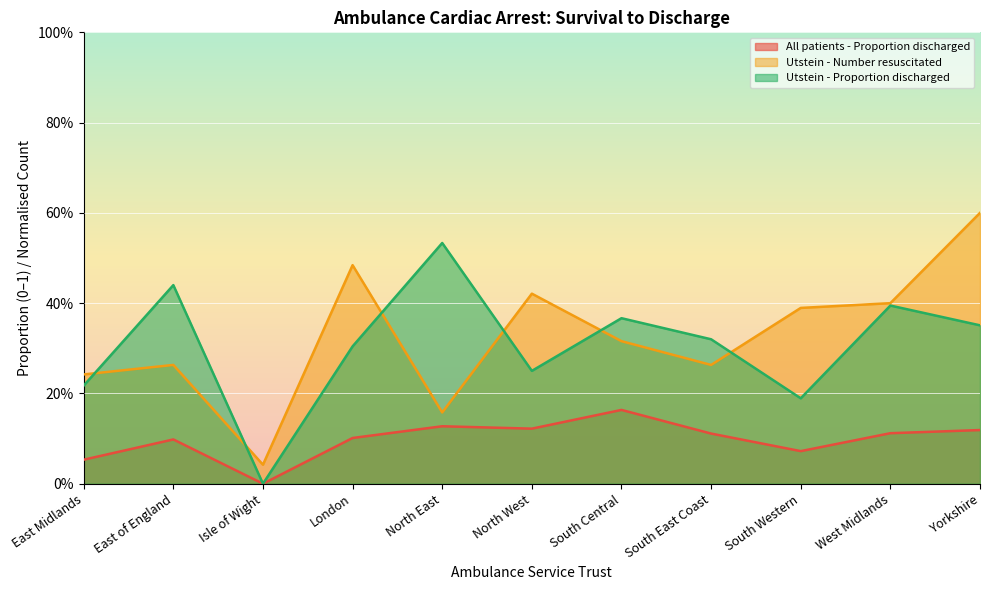

Which category has the highest value in the Utstein - Proportion discharged series?

North East